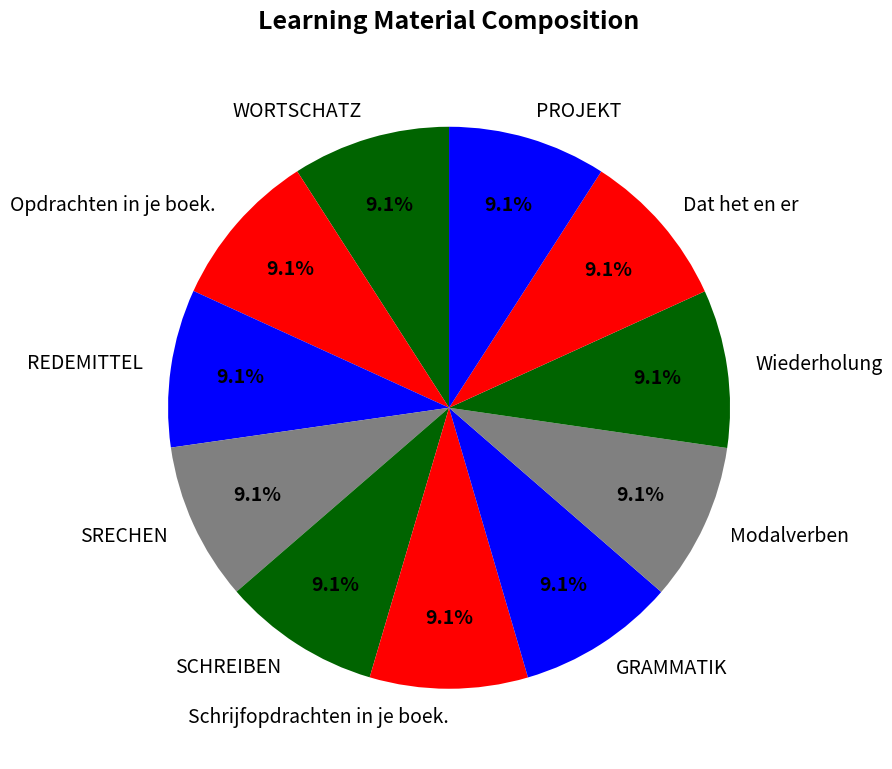

Count the number of slices in the pie.

11